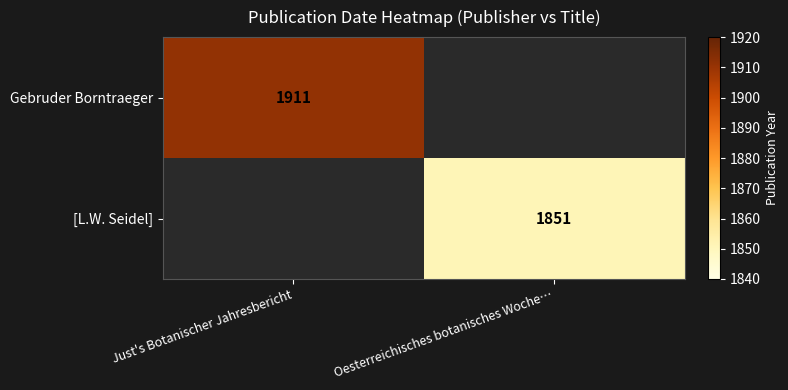

At which category does the chart reach its peak across all series?

Just's Botanischer Jahresbericht